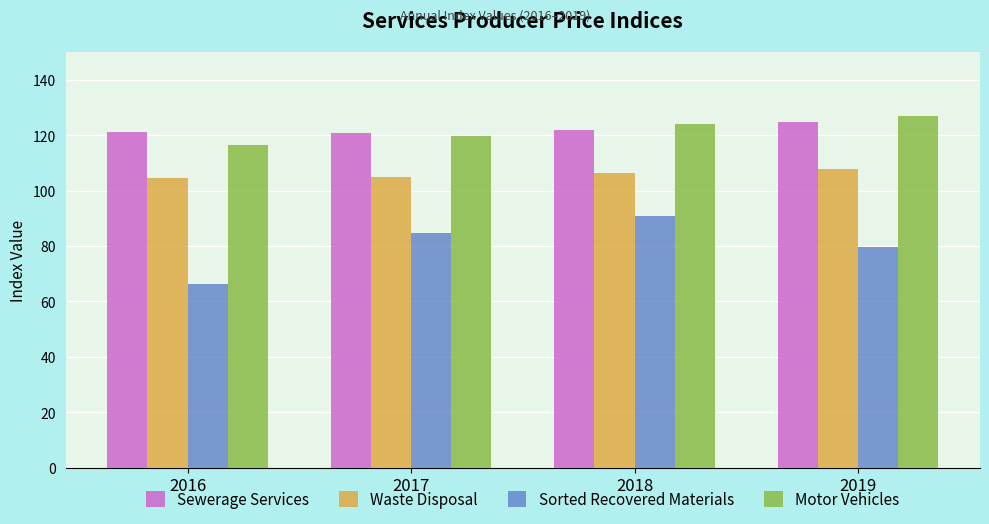

The Waste Disposal series shows 105.0 at 2017. True or false?

True